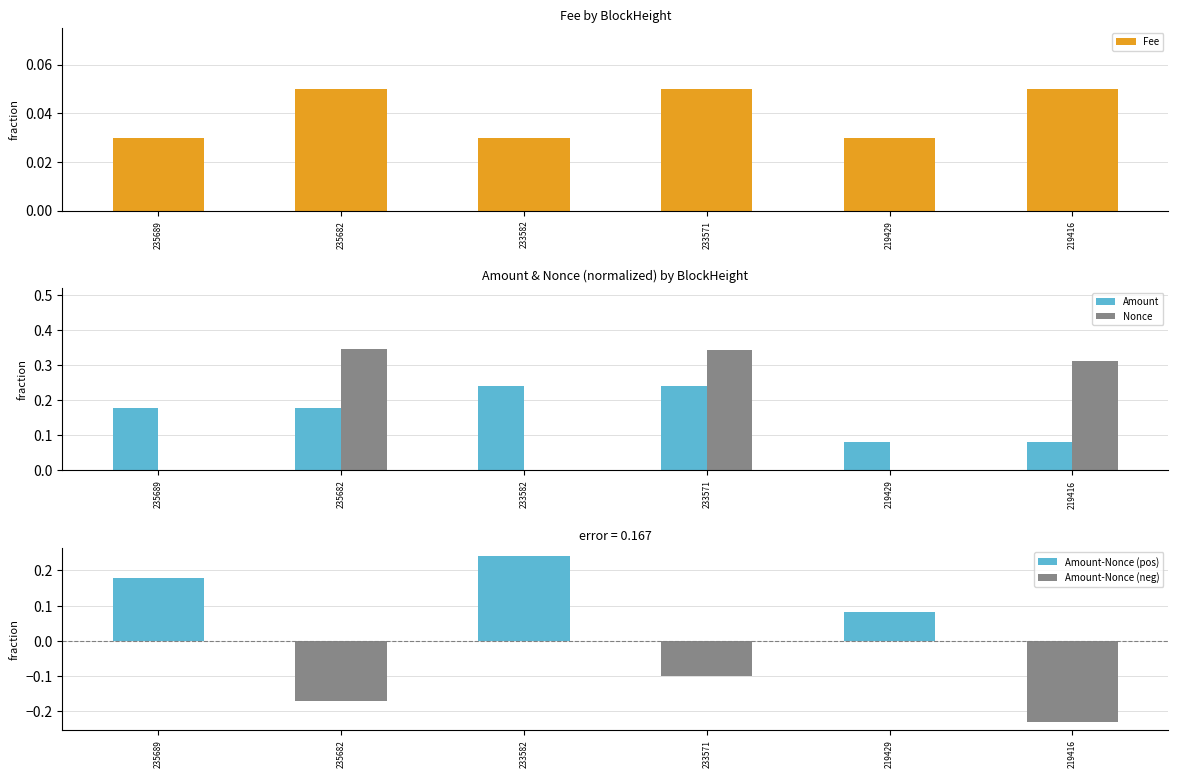

What is the sum of the Nonce values at 235689 and 235682?

0.3